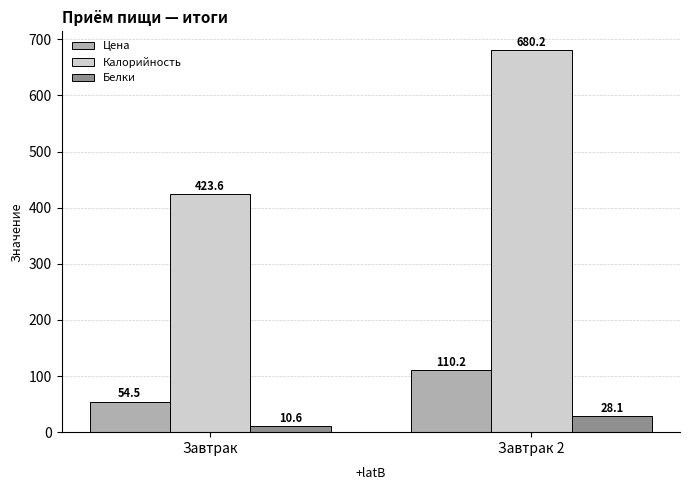

At how many categories does at least one series exceed 559?

1